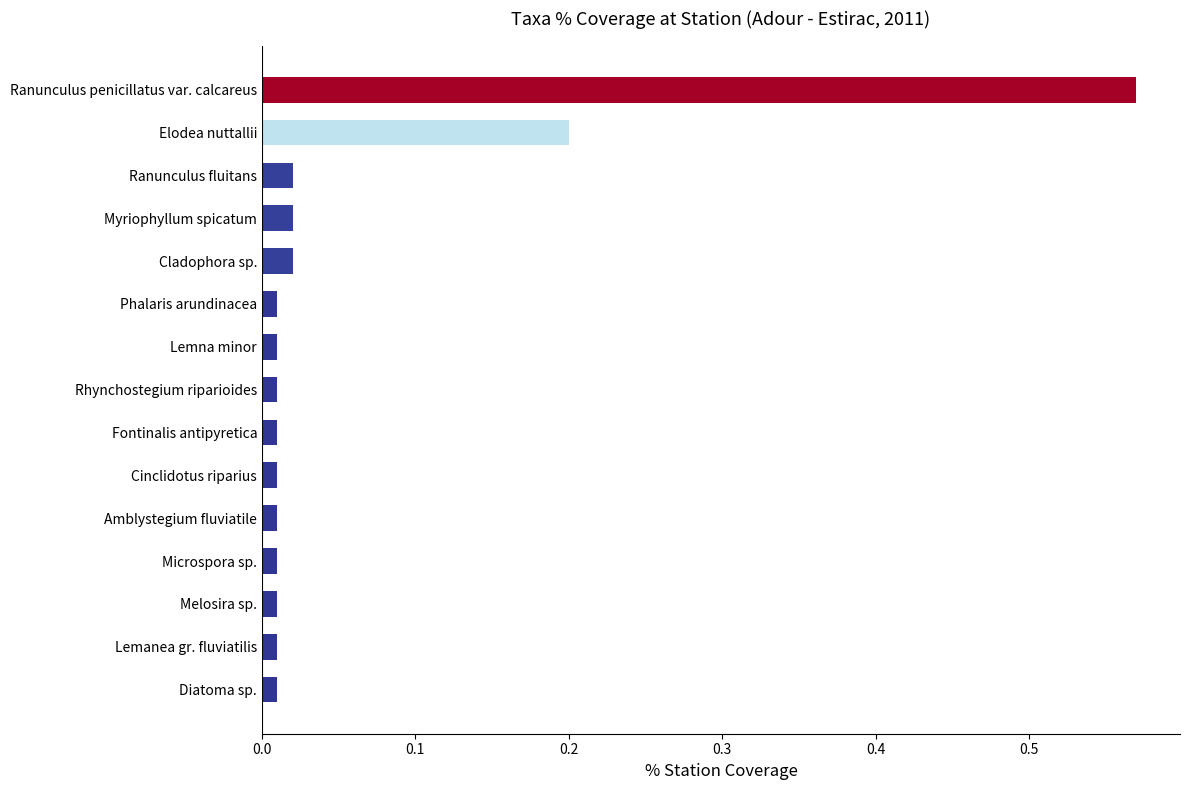

What is the sum of all values?

0.9